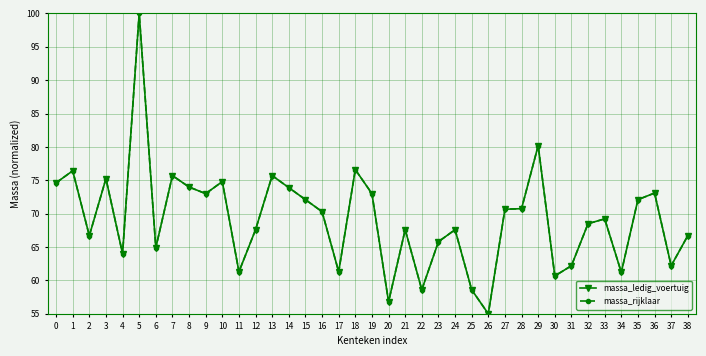

What is the approximate value of massa_ledig_voertuig at 22?

58.6